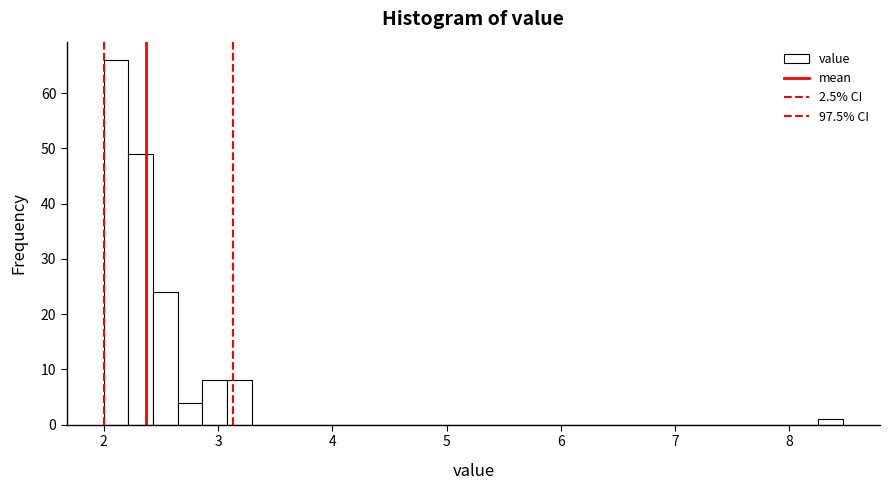

Around what value on the x-axis is the tallest bar? Give the approximate position of its centre, as read against the axis.

2.1